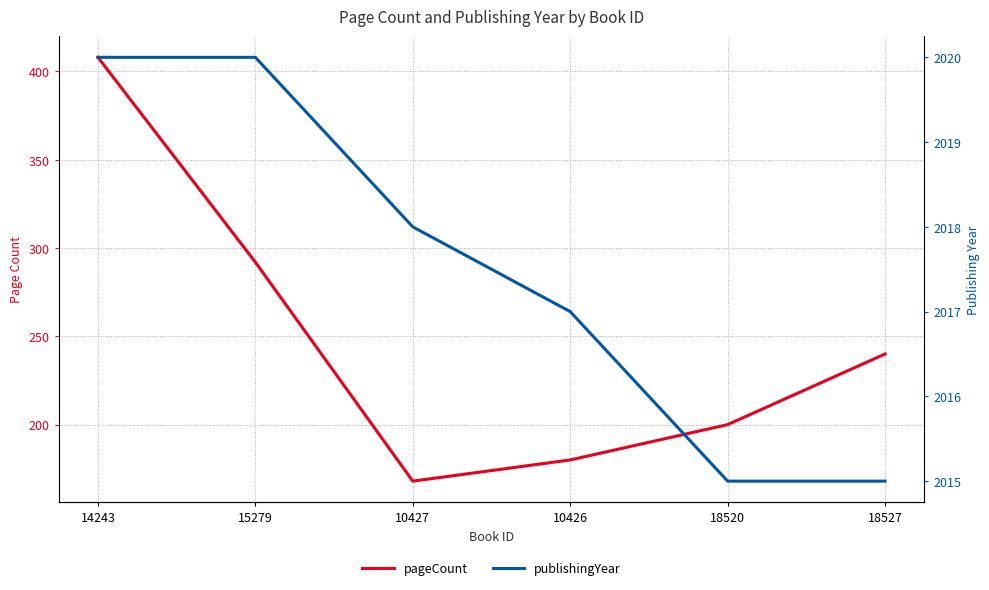

Is this an area chart (filled region under the line)?

No